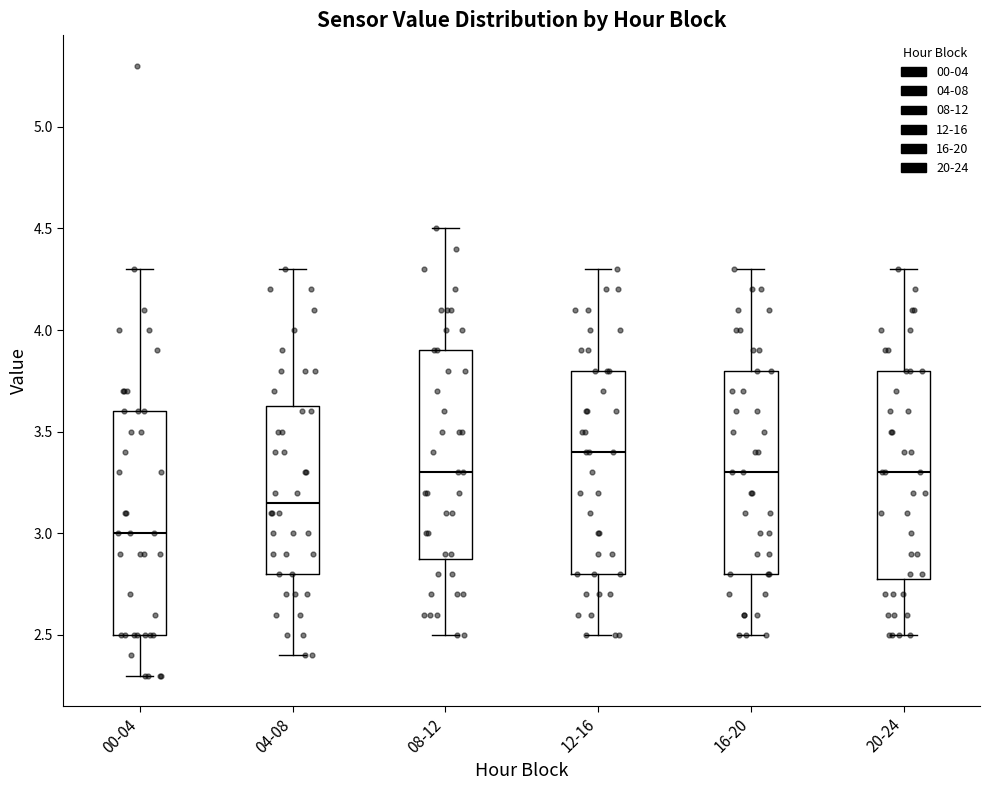

Which box has the lowest median line?

00-04